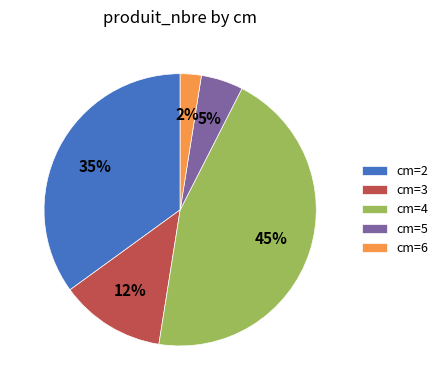

Does any single category account for the majority?

No